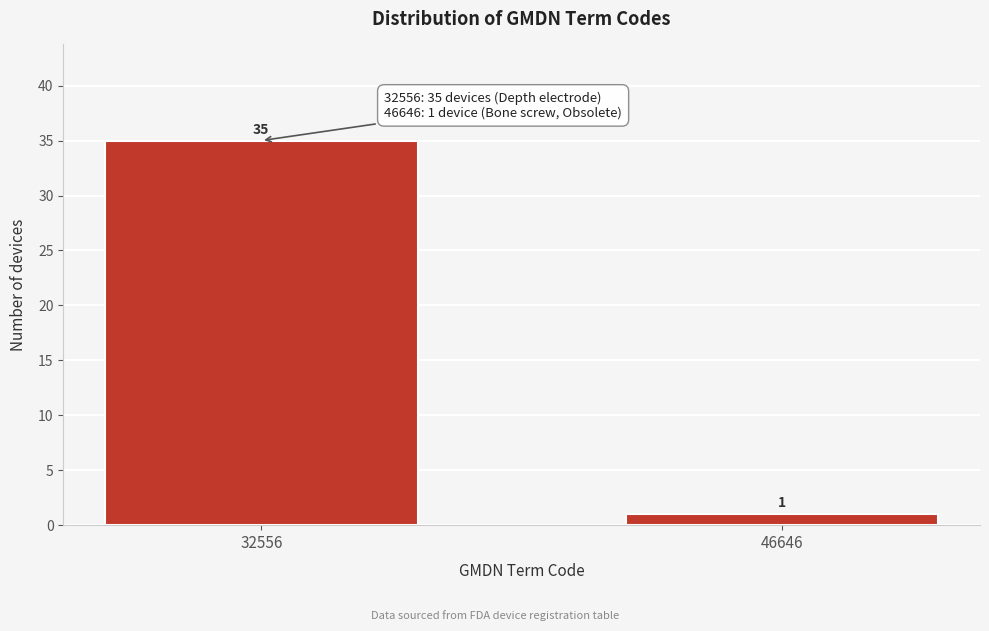

Reading left to right, transcribe all the data shown in this chart.

32556=35	46646=1